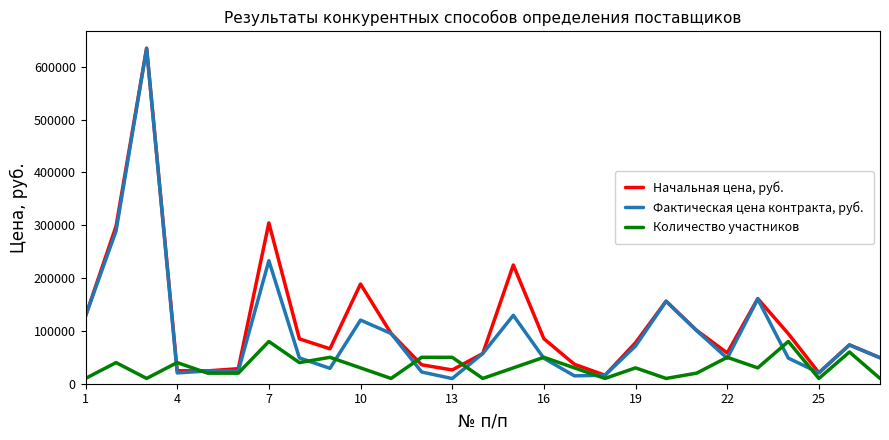

What is the highest value of the Фактическая цена контракта, руб. series?

635094.9